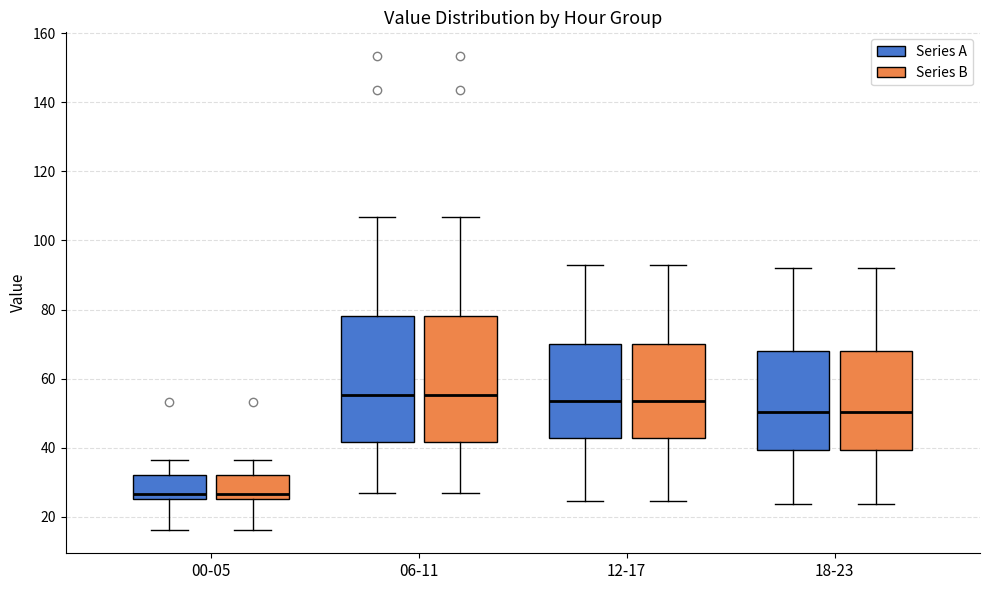

Reading left to right, transcribe this box plot: for each box, give where its median line is, the range the box spans, and where its two whiskers end, as read against the y-axis. The values are not printed on the chart, so give them approximately, as read against the axis.

00-05 (Series A): median 26 (just above the box's lower edge), box 26 to 32, whiskers 16 to 36
00-05 (Series B): median 26 (just above the box's lower edge), box 26 to 32, whiskers 16 to 36
06-11 (Series A): median 56, box 42 to 78, whiskers 28 to 106
06-11 (Series B): median 56, box 42 to 78, whiskers 28 to 106
12-17 (Series A): median 54, box 42 to 70, whiskers 24 to 94
12-17 (Series B): median 54, box 42 to 70, whiskers 24 to 94
18-23 (Series A): median 50, box 40 to 68, whiskers 24 to 92
18-23 (Series B): median 50, box 40 to 68, whiskers 24 to 92